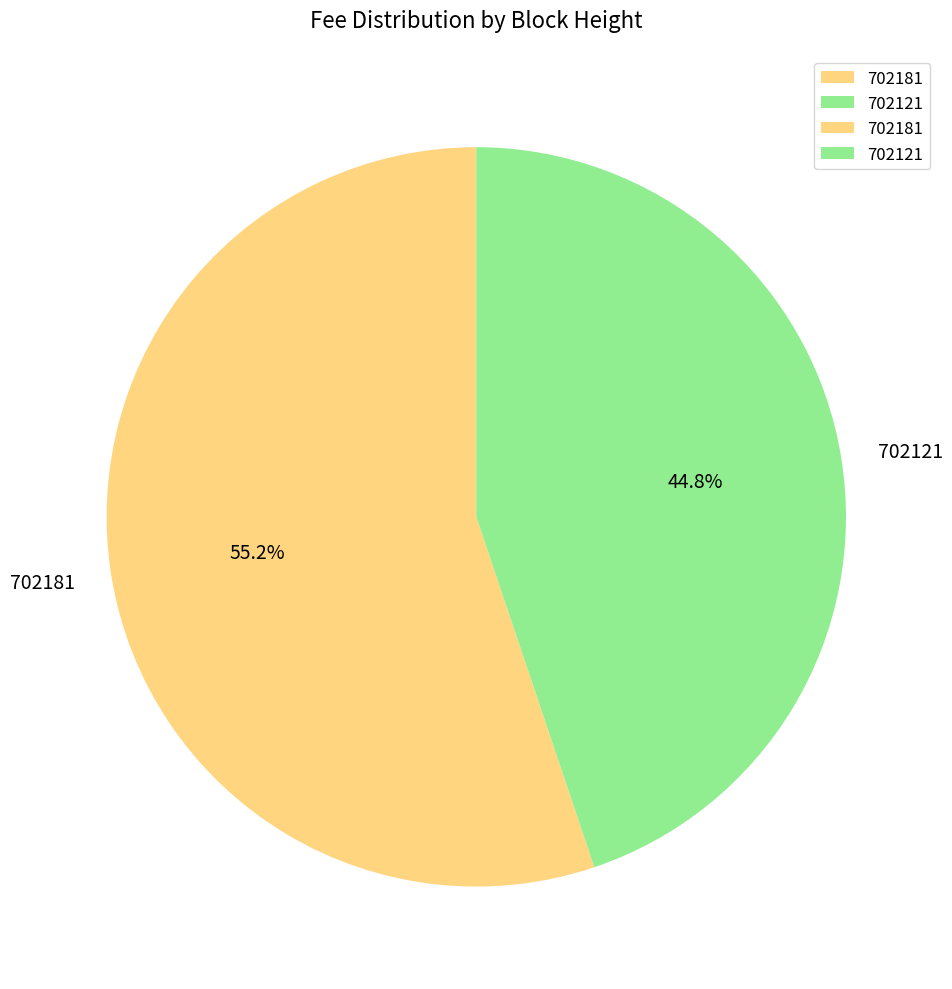

Which slice is the largest?

702181